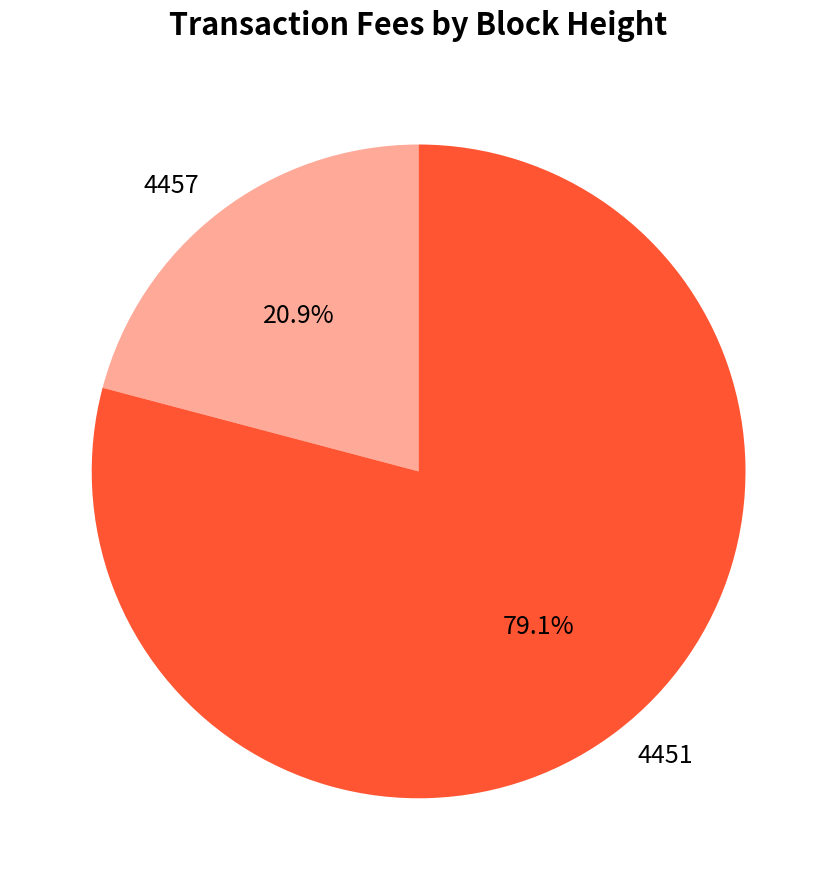

What is the smallest slice in the pie chart?

4457